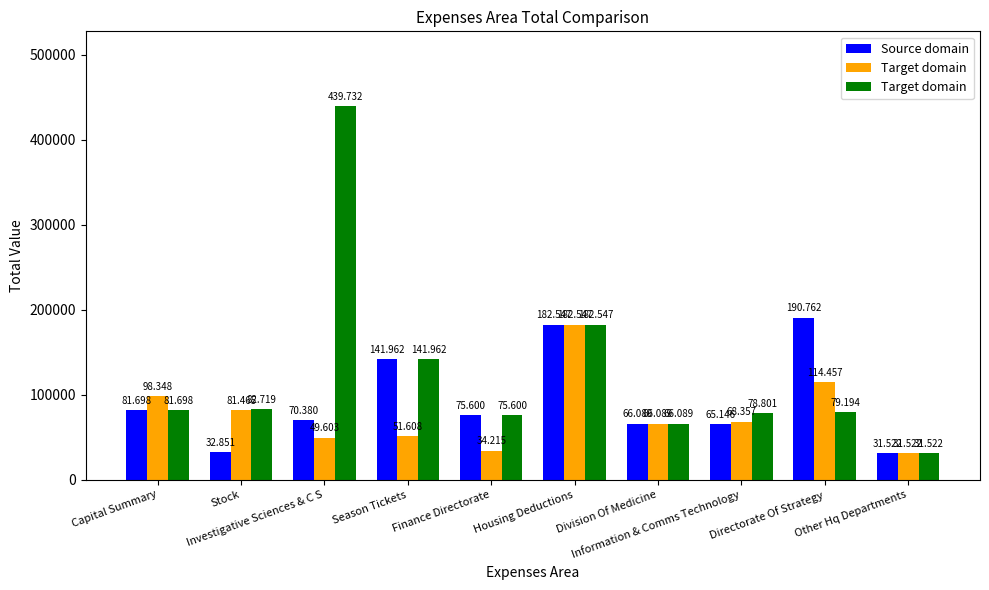

Rank the series at Information & Comms Technology from highest to lowest value.

Target domain, Source domain